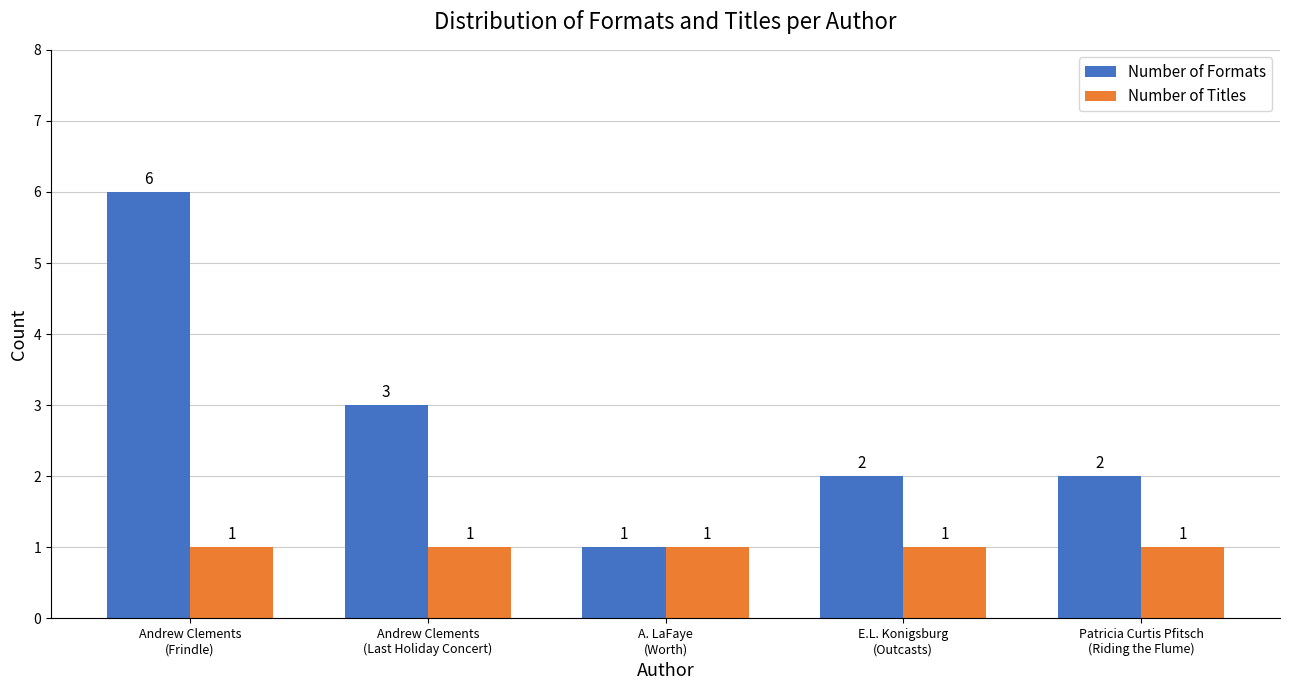

List the series in order of their peak value, highest first.

Number of Formats, Number of Titles